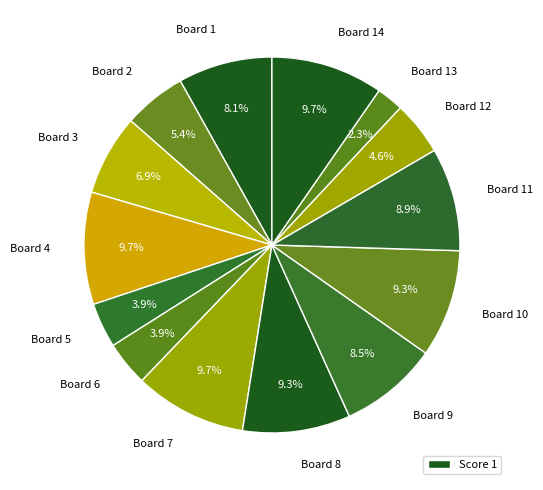

What portion of the pie excludes Board 3?

93.1%